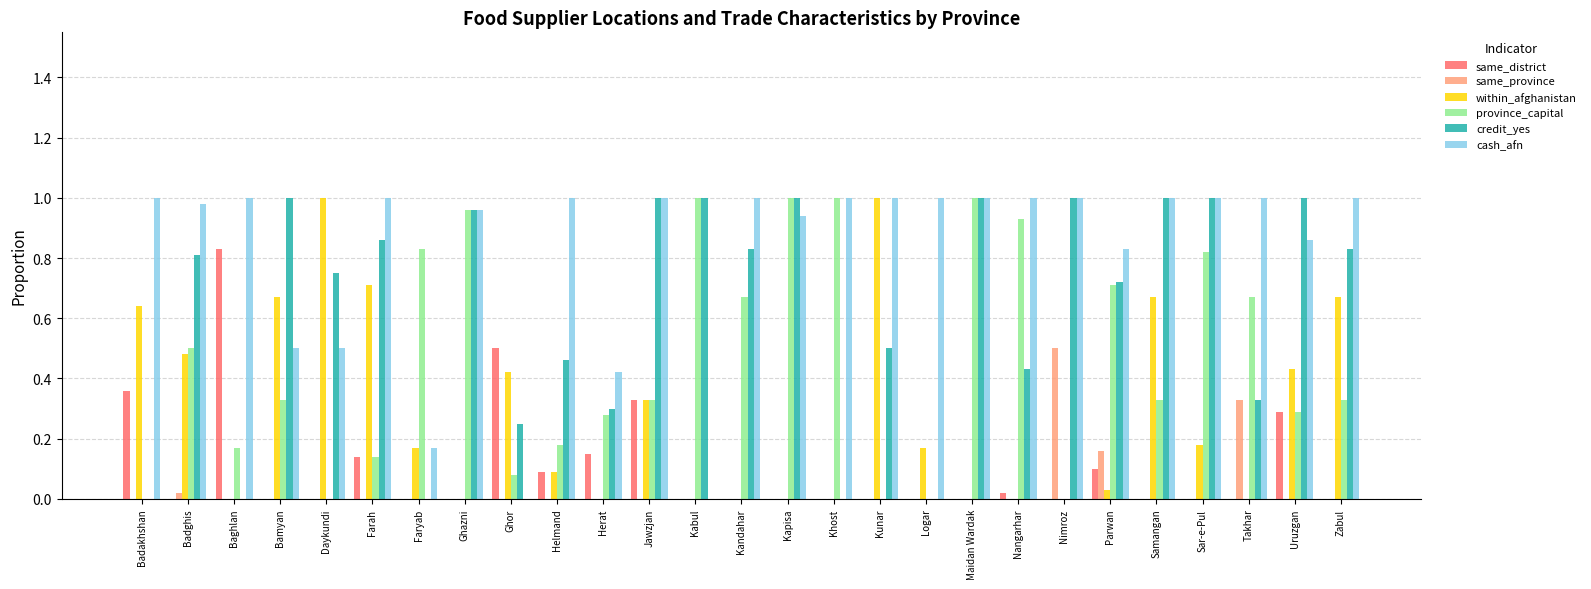

Between Nangarhar and Zabul, which series saw the biggest shift?

within_afghanistan